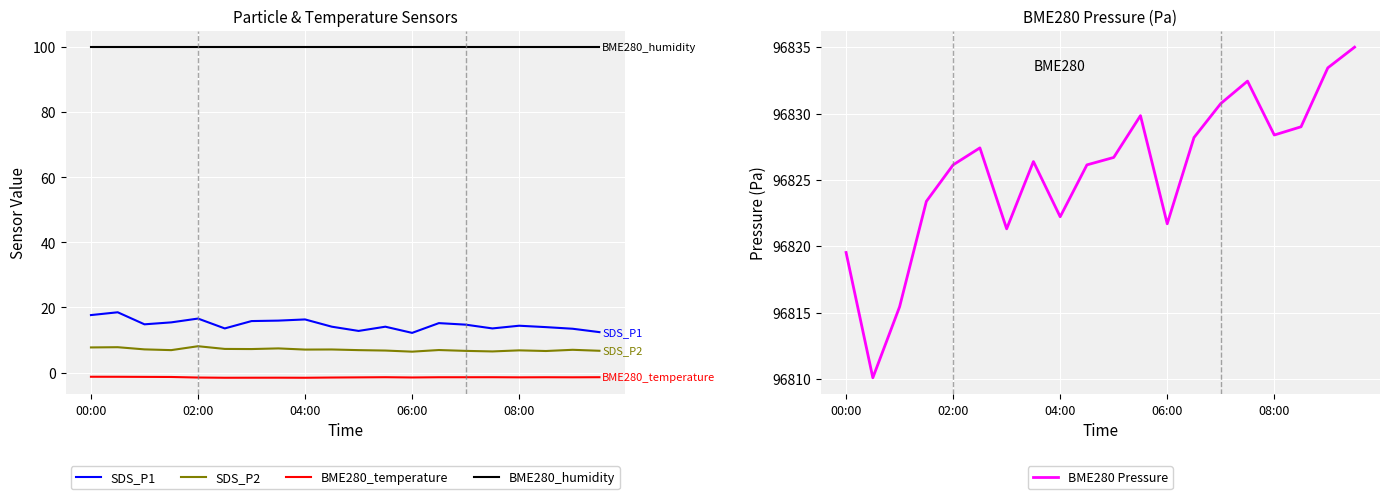

What is the sum of the BME280 Pressure values at 10 and 17?

193655.7